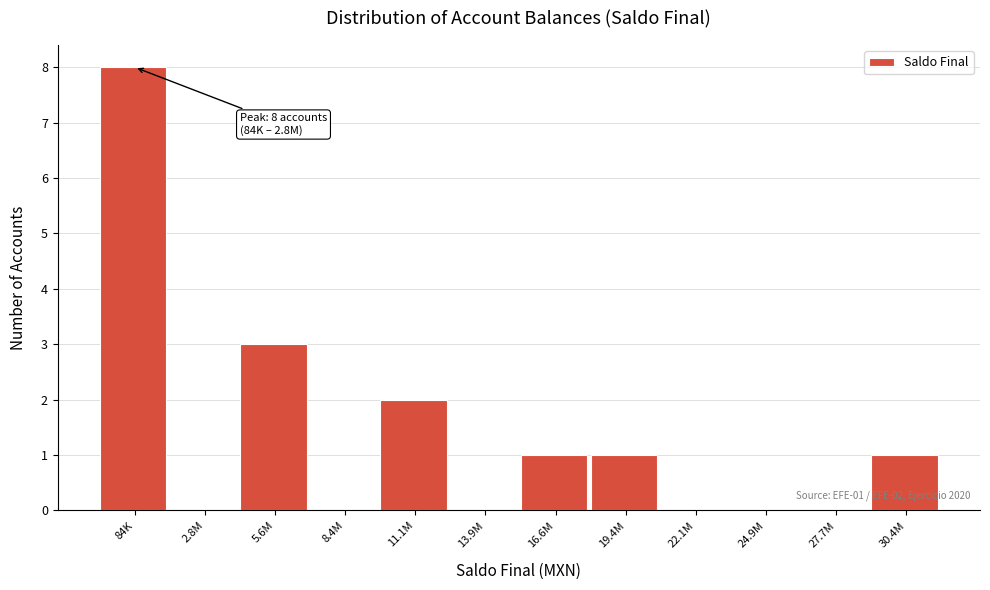

Reading right to left, transcribe all the data shown in this chart.

30.4M=1	27.7M=0	24.9M=0	22.1M=0	19.4M=1	16.6M=1	13.9M=0	11.1M=2	8.4M=0	5.6M=3	2.8M=0	84K=8